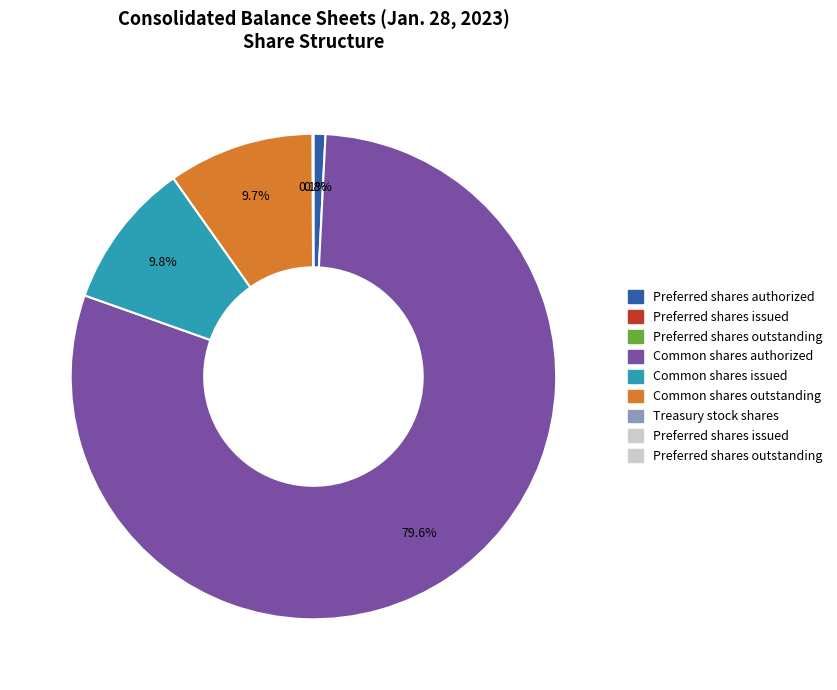

Does any single category account for the majority?

Yes